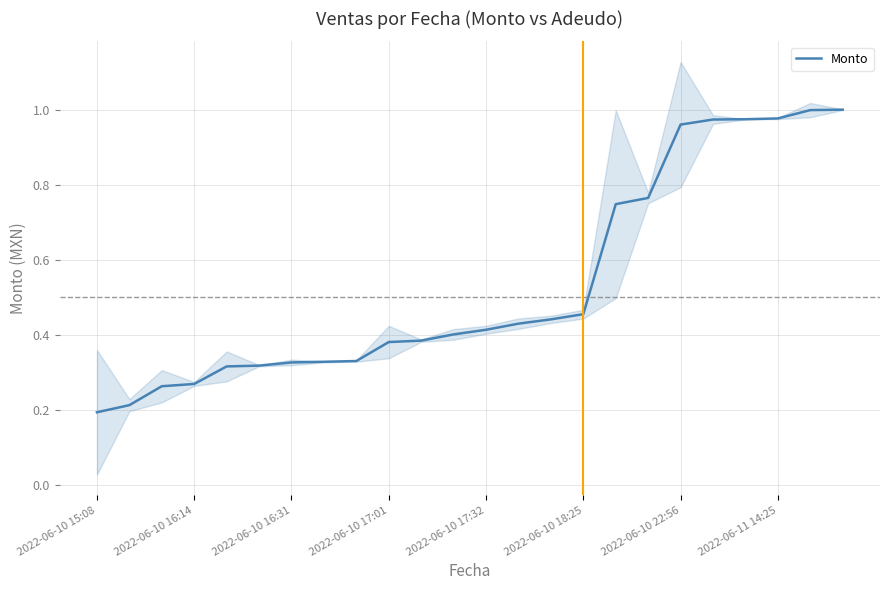

What is the difference between the second highest and minimum values?

0.8